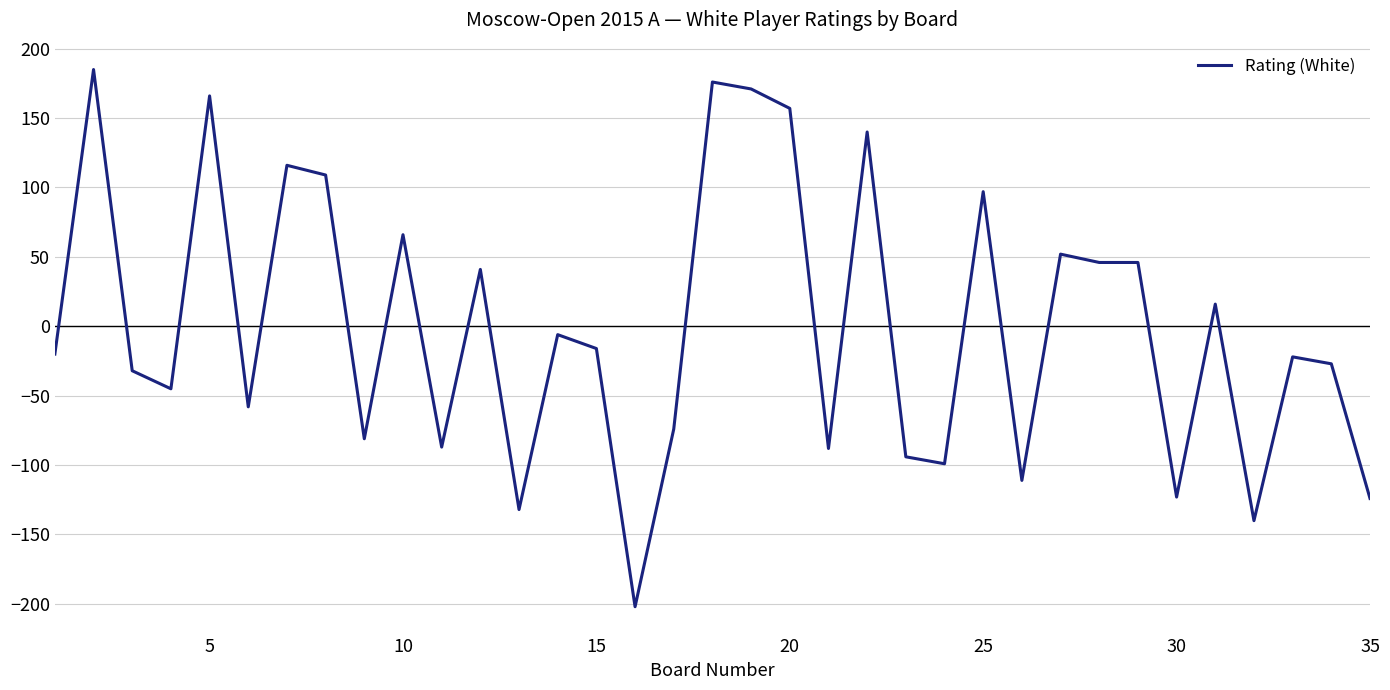

What is the smallest value displayed?

-202.1